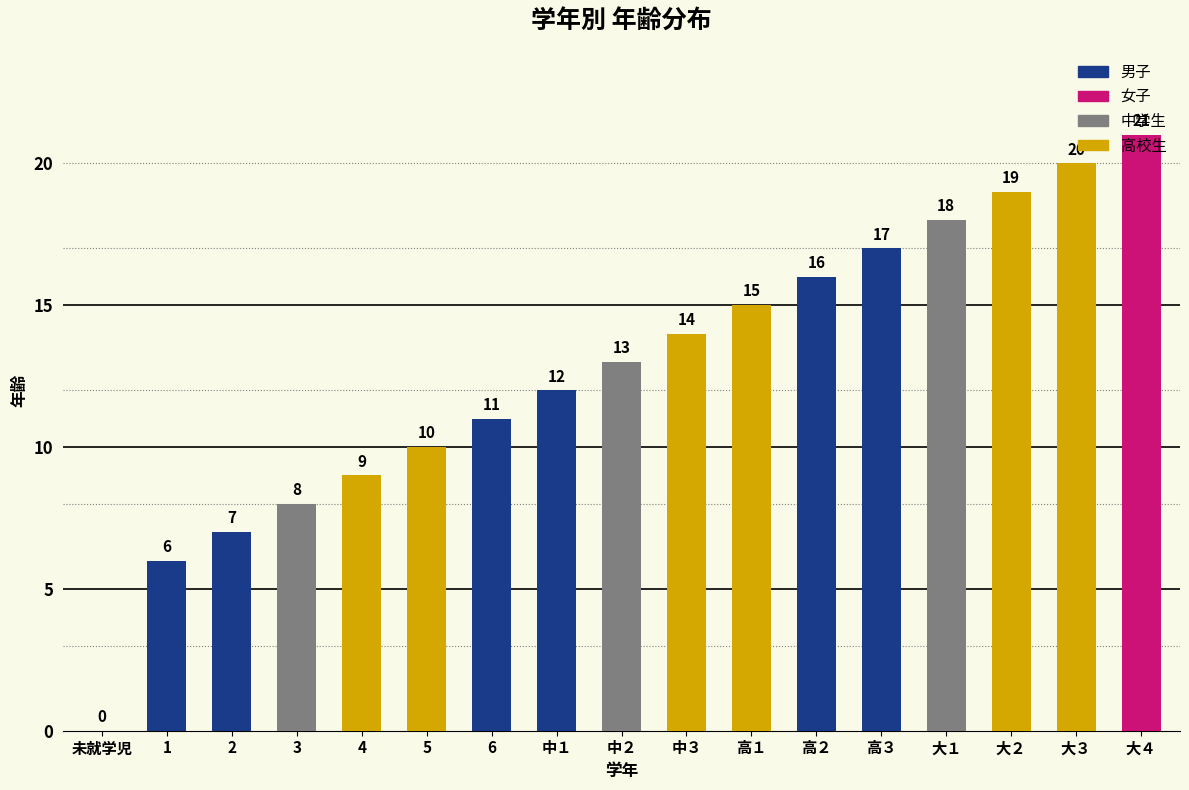

What is the ratio of the value at 4 to the value at 高１?

0.6